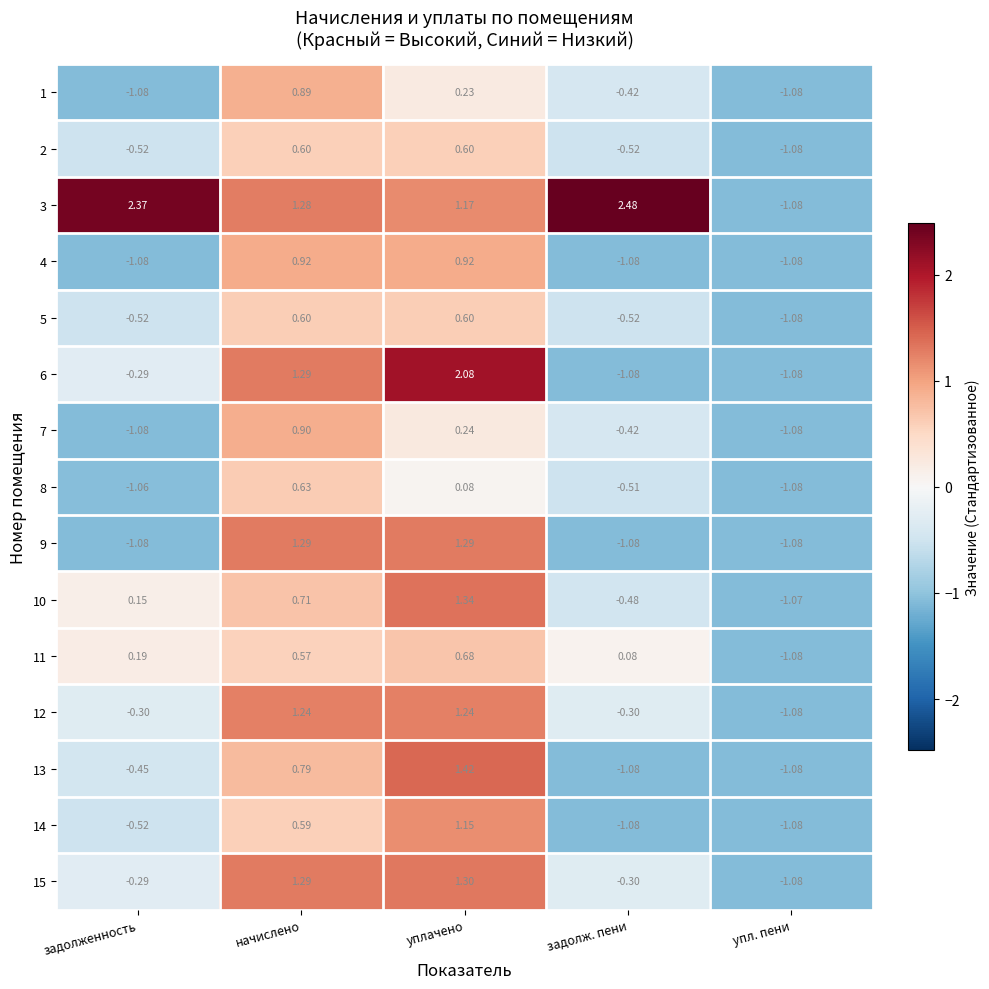

Which series changed the most between задолженность and начислено?

9